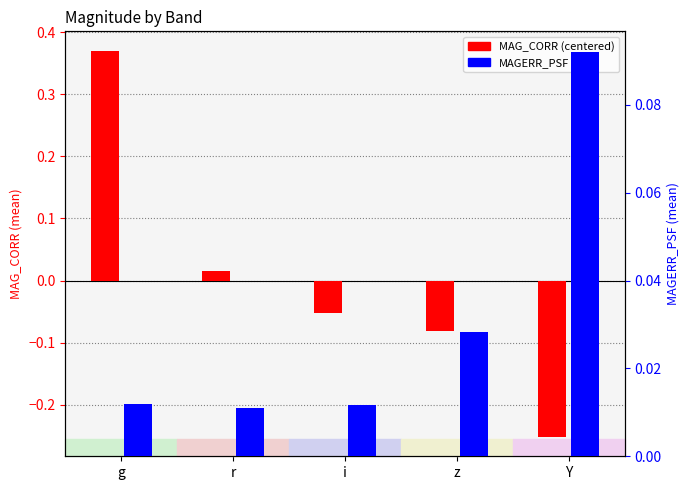

What is the label of the 1st bar from the left?

g